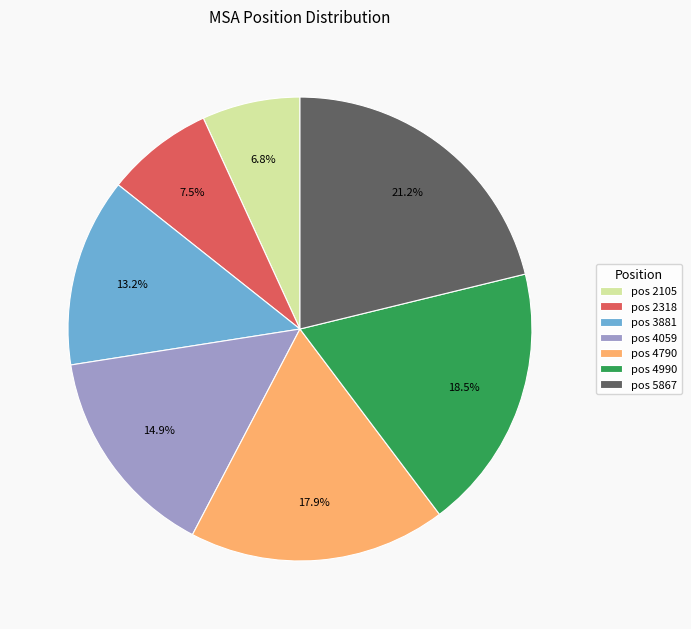

What is the smallest slice in the pie chart?

pos 2105